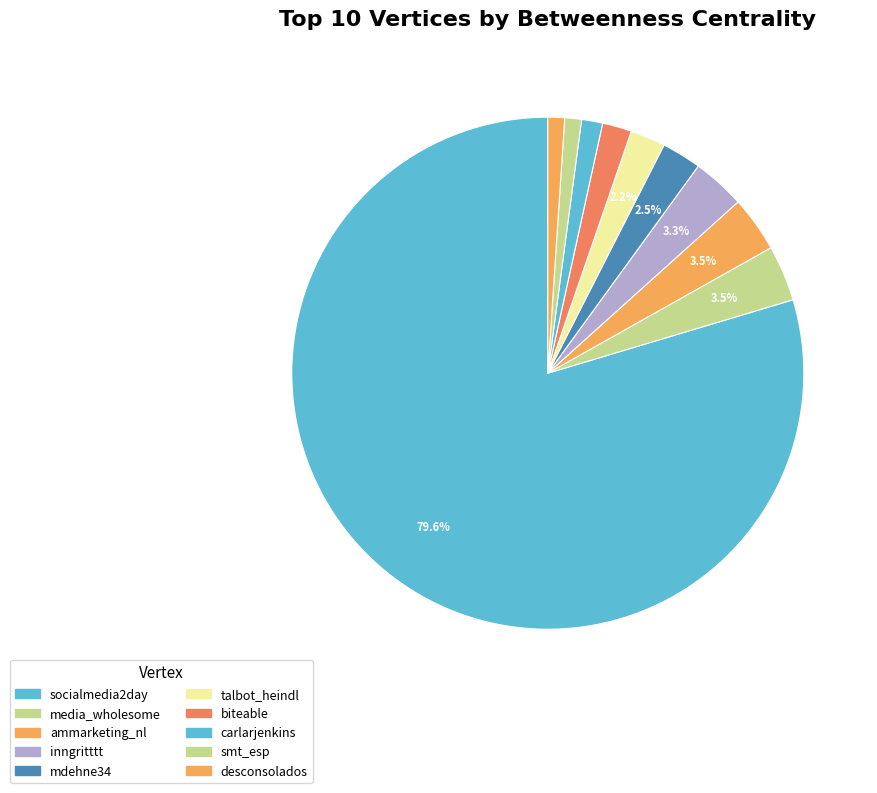

Which category has the smallest portion of the pie?

smt_esp